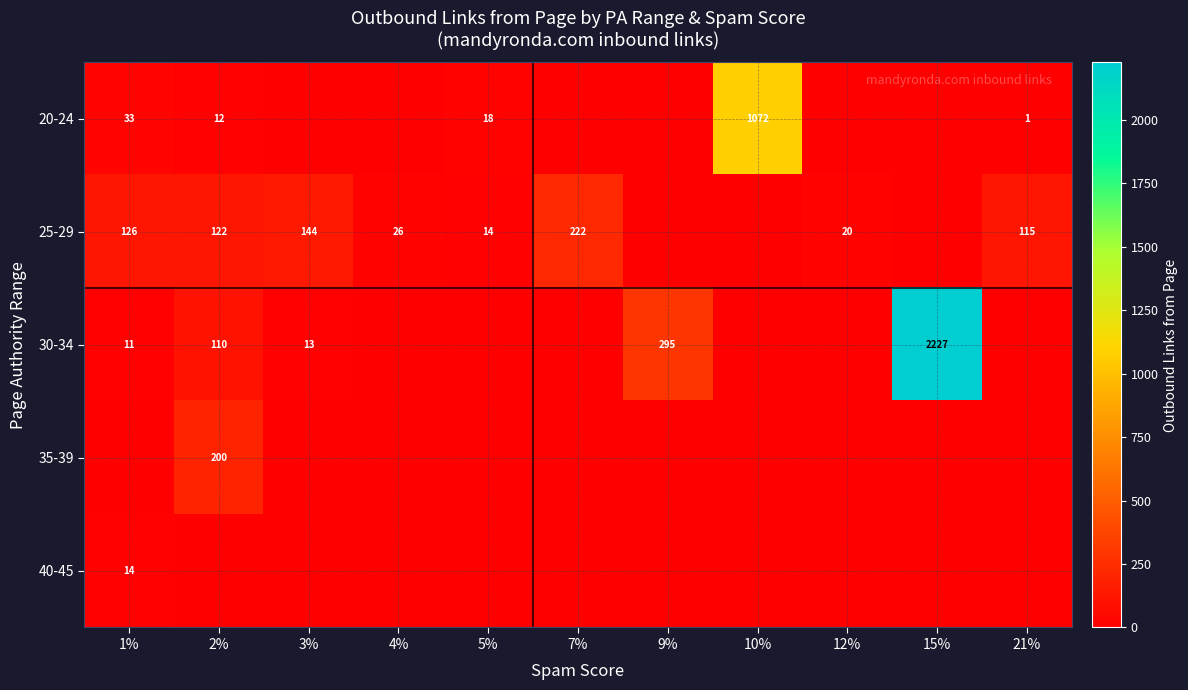

What is the spread (max minus min) of values at 2%?

200